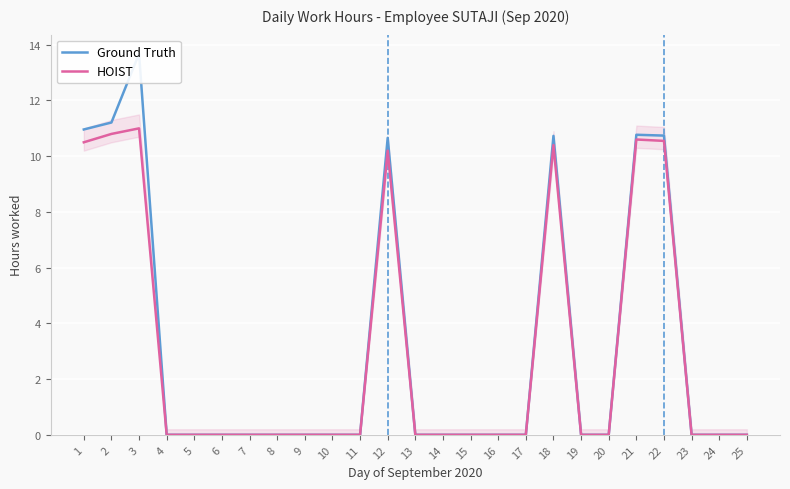

Reading left to right, extract all data points from this chart.

Ground Truth: 11.0	11.2	13.7	0.0	0.0	0.0	0.0	0.0	0.0	0.0	0.0	10.7	0.0	0.0	0.0	0.0	0.0	10.7	0.0	0.0	10.8	10.7	0.0	0.0	0.0
HOIST: 10.5	10.8	11.0	0.0	0.0	0.0	0.0	0.0	0.0	0.0	0.0	10.2	0.0	0.0	0.0	0.0	0.0	10.4	0.0	0.0	10.6	10.6	0.0	0.0	0.0